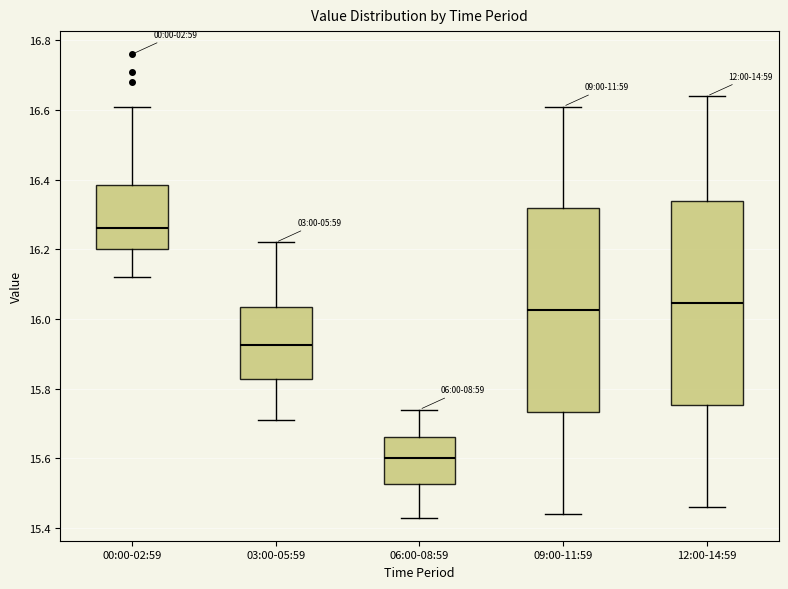

Reading left to right, transcribe this box plot: for each box, give where its median line is, the range the box spans, and where its two whiskers end, as read against the y-axis. The values are not printed on the chart, so give them approximately, as read against the axis.

00:00-02:59: median 16.26, box 16.20 to 16.38, whiskers 16.12 to 16.62
03:00-05:59: median 15.92, box 15.82 to 16.04, whiskers 15.72 to 16.22
06:00-08:59: median 15.60, box 15.52 to 15.66, whiskers 15.44 to 15.74
09:00-11:59: median 16.02, box 15.74 to 16.32, whiskers 15.44 to 16.62
12:00-14:59: median 16.04, box 15.76 to 16.34, whiskers 15.46 to 16.64